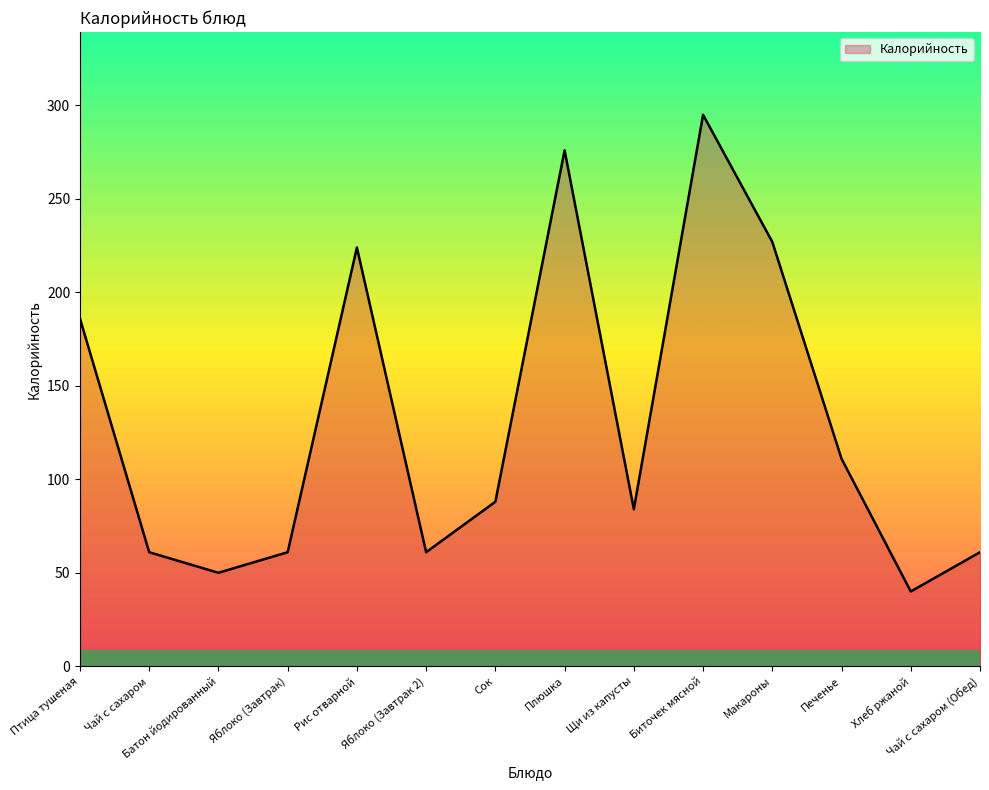

What is the greatest value displayed?

295